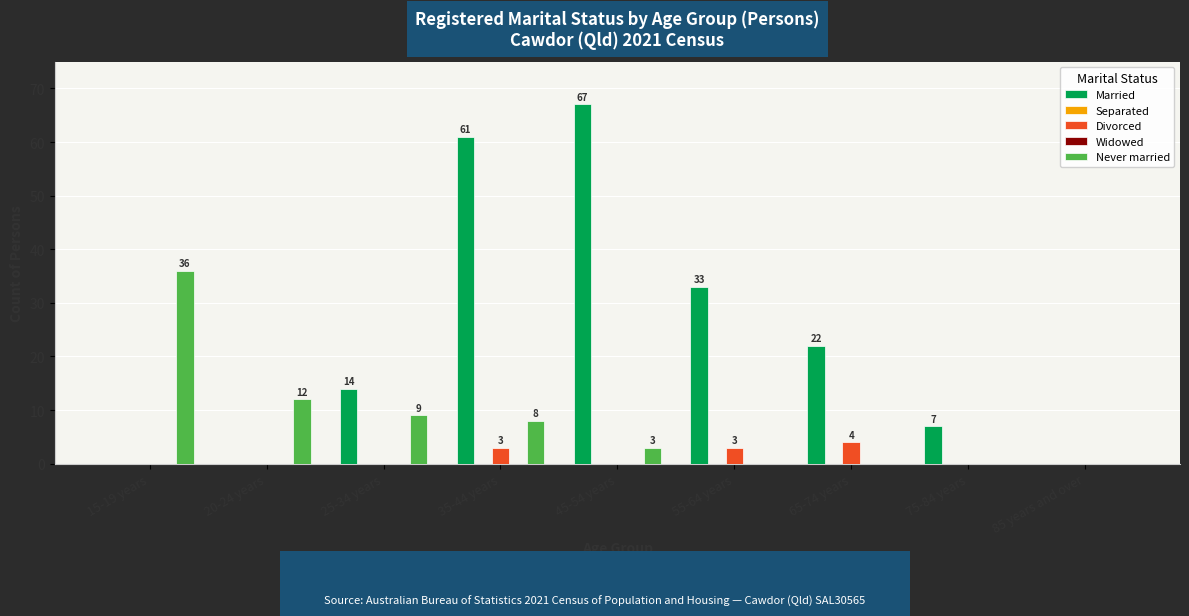

What is the greatest value displayed?

67